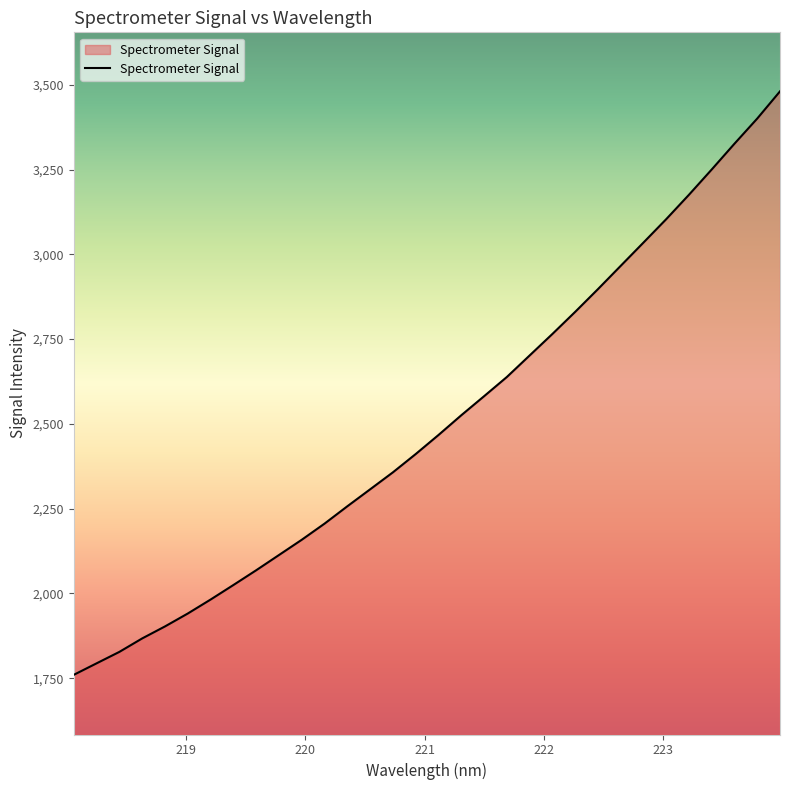

What is the difference between the maximum and minimum values?

1720.8